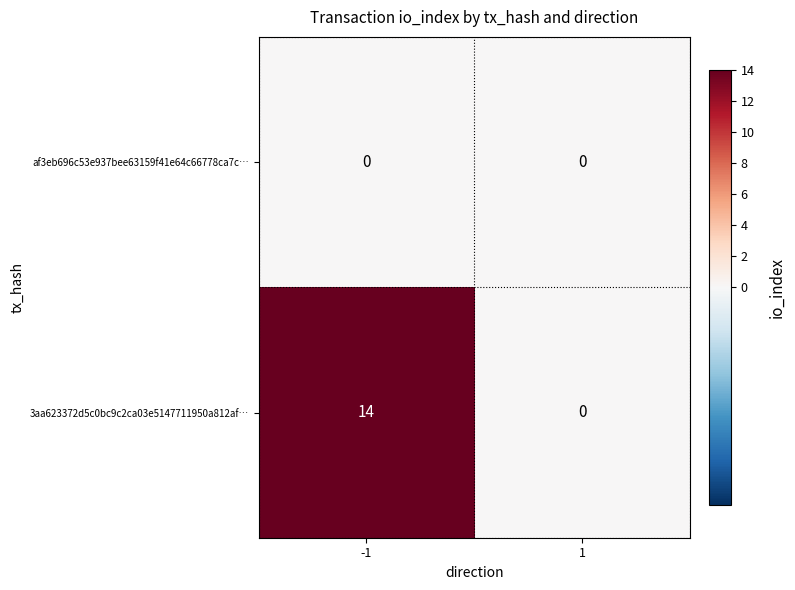

How many distinct data groups are displayed?

2